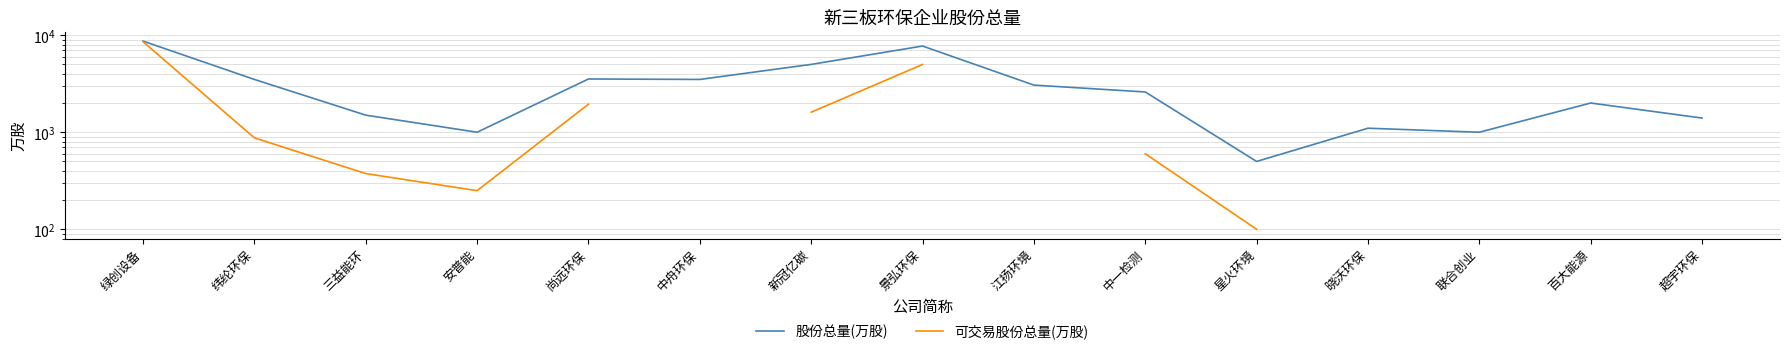

Which series changed the most between 三益能环 and 景弘环保?

股份总量(万股)